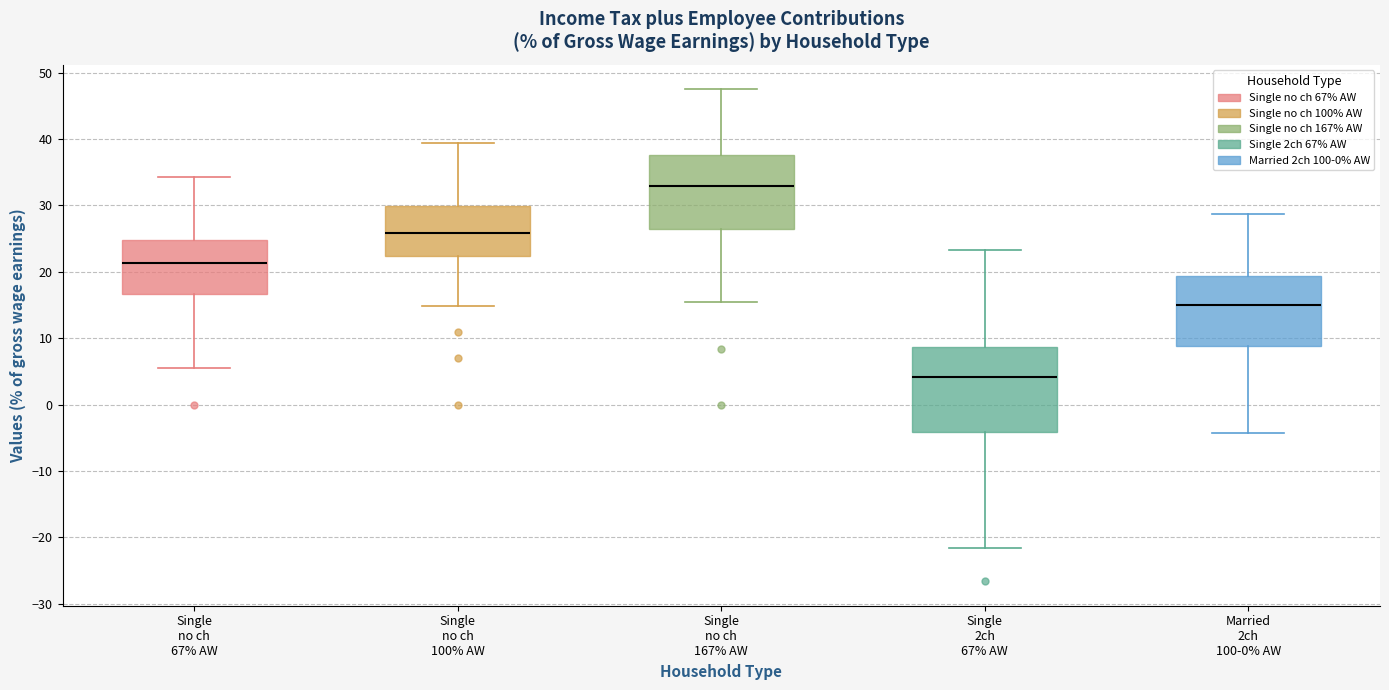

Reading left to right, read every box against the y-axis: the position of its median line, the range the box covers, and the ends of its whiskers. The values are not printed on the chart, so give them approximately, as read against the axis.

Single no ch 67% AW: median 21, box 17 to 25, whiskers 6 to 34
Single no ch 100% AW: median 26, box 22 to 30, whiskers 15 to 39
Single no ch 167% AW: median 33, box 26 to 38, whiskers 16 to 47
Single 2ch 67% AW: median 4, box -4 to 9, whiskers -22 to 23
Married 2ch 100-0% AW: median 15, box 9 to 19, whiskers -4 to 29